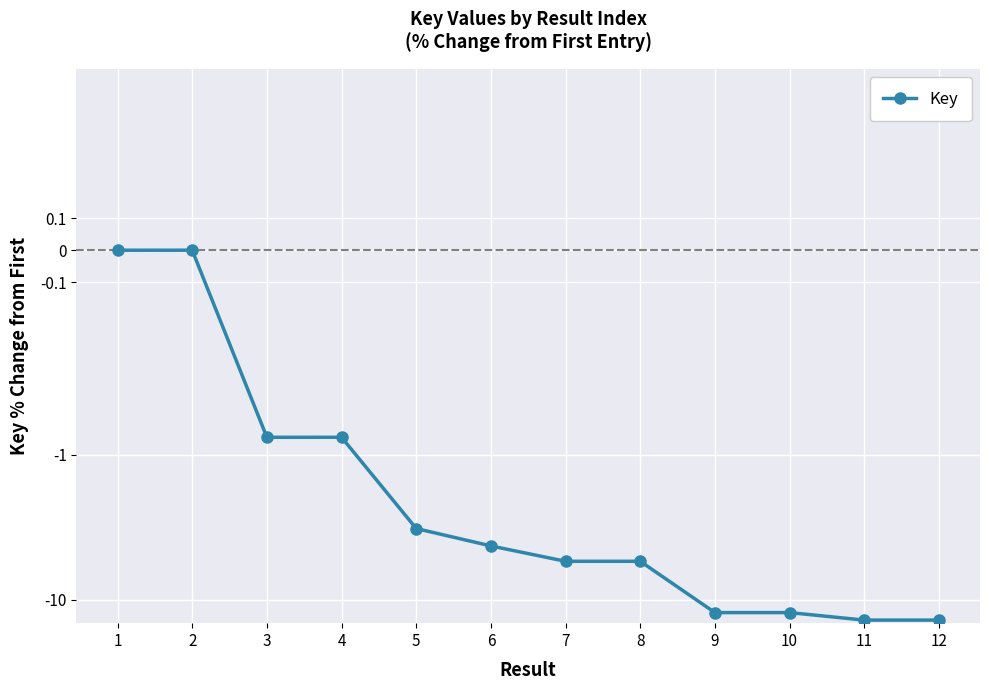

What is the value of the 11th point from the left?

-13.8